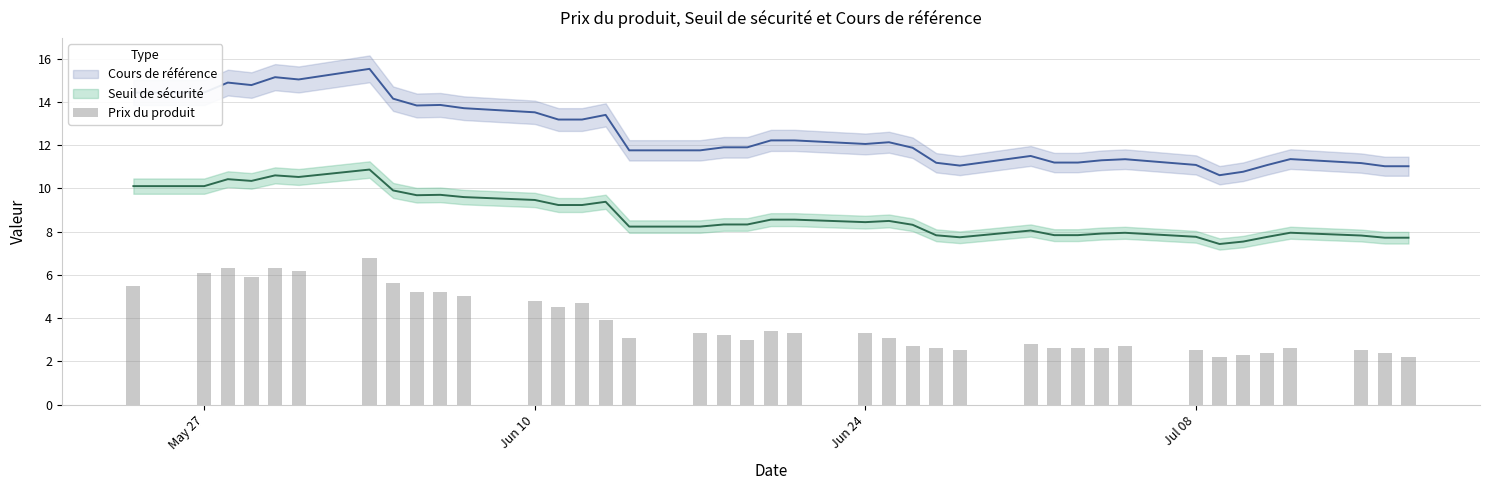

Reading left to right, what are all the values shown in this chart?

5.5	6.1	6.3	5.9	6.3	6.2	6.8	5.6	5.2	5.2	5.0	4.8	4.5	4.7	3.9	3.1	3.3	3.2	3.0	3.4	3.3	3.3	3.1	2.7	2.6	2.5	2.8	2.6	2.6	2.6	2.7	2.5	2.2	2.3	2.4	2.6	2.5	2.4	2.2